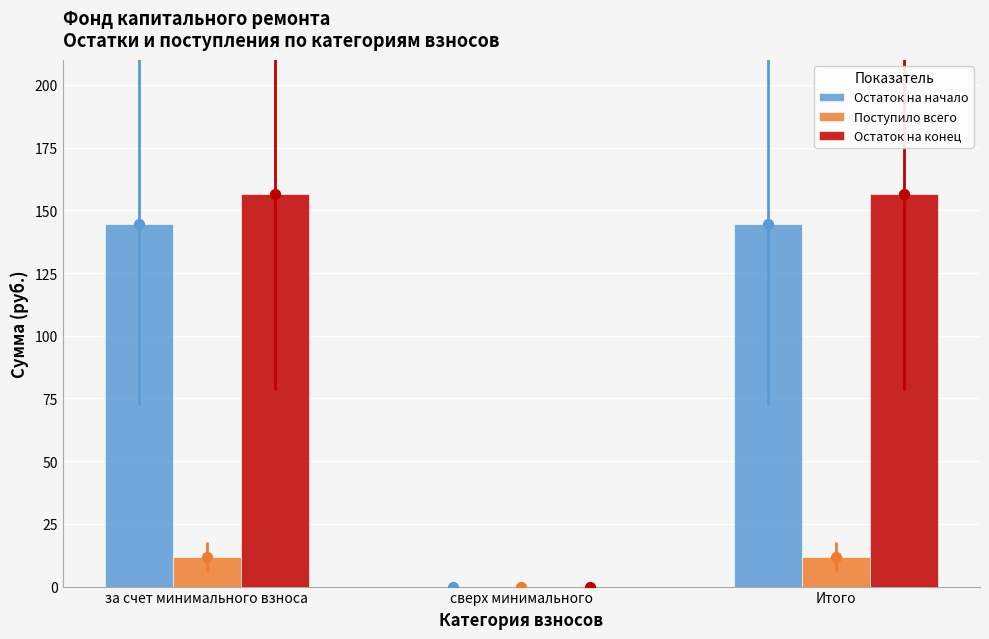

Which series contains the lowest Y value?

Остаток на начало